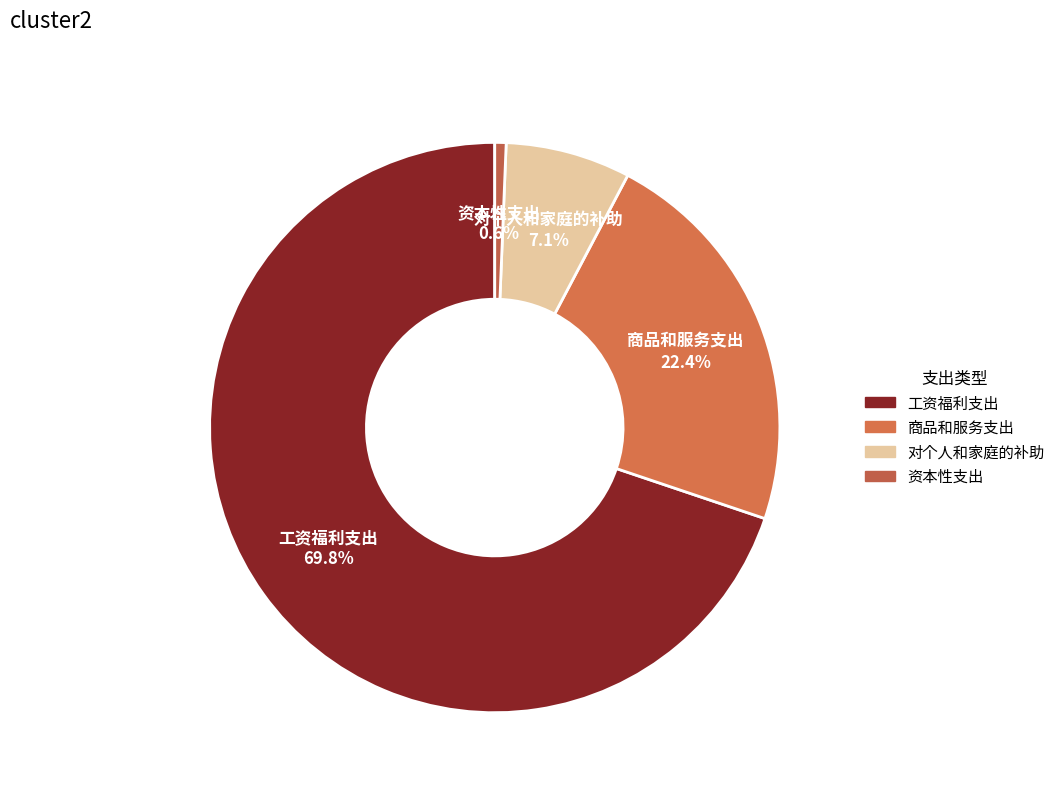

Between 商品和服务支出 and 工资福利支出, which is larger?

工资福利支出